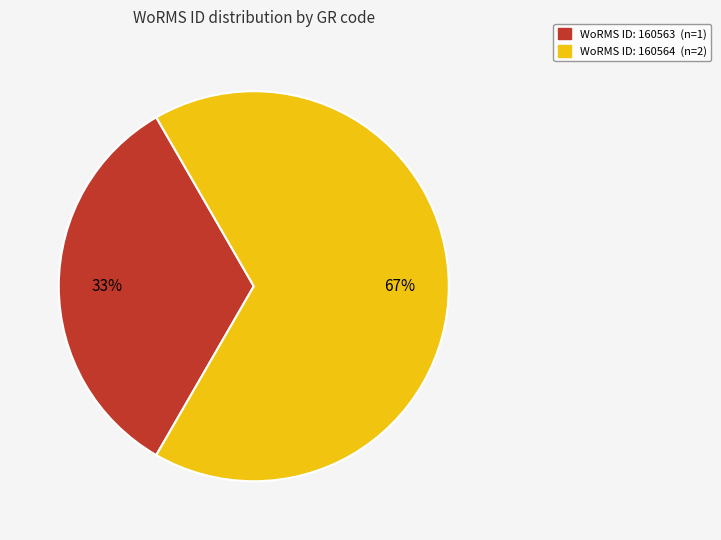

Is there a majority slice in this chart?

Yes